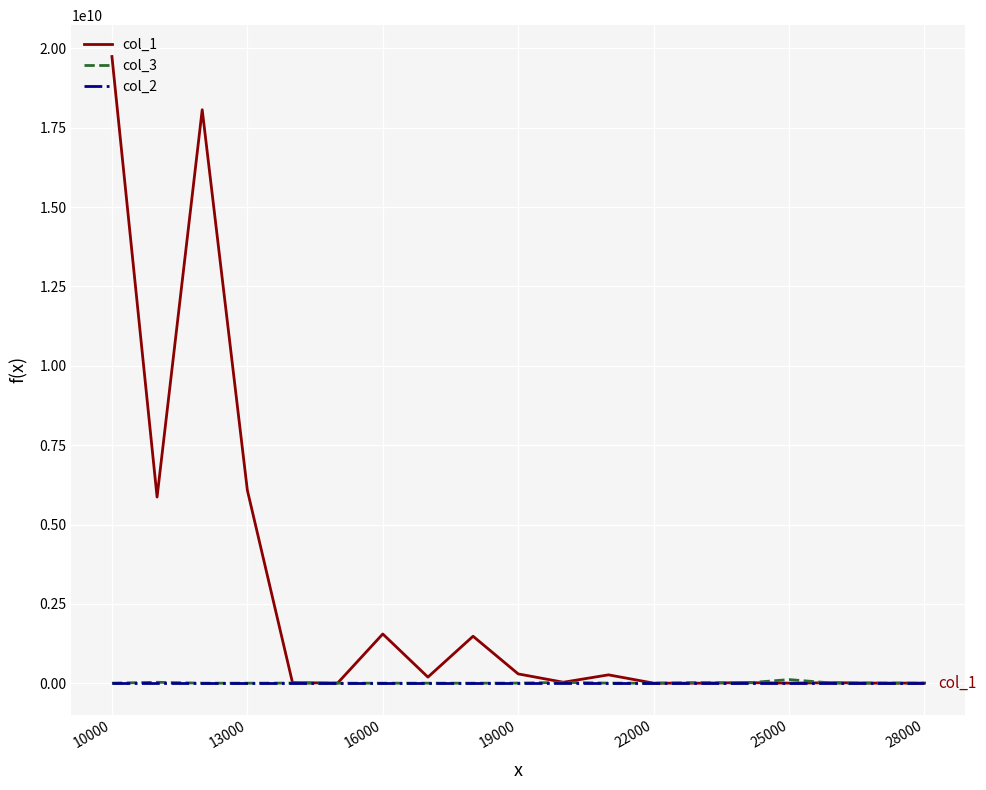

Which series has the largest total across all categories?

col_1